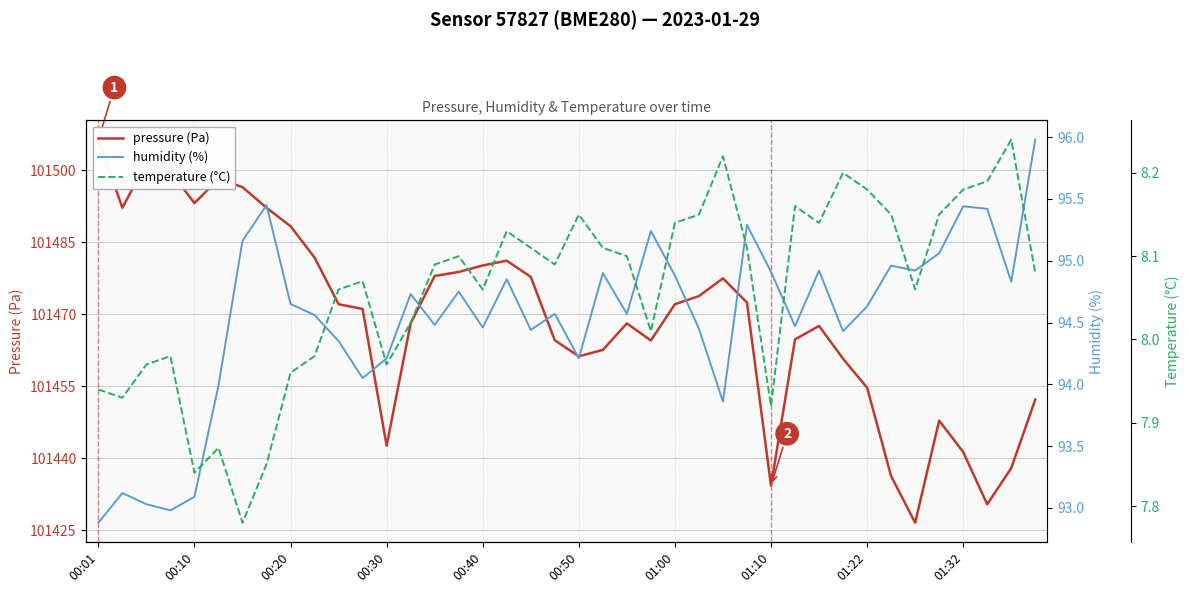

What is the difference between the highest and lowest values at 00:30?

101434.6